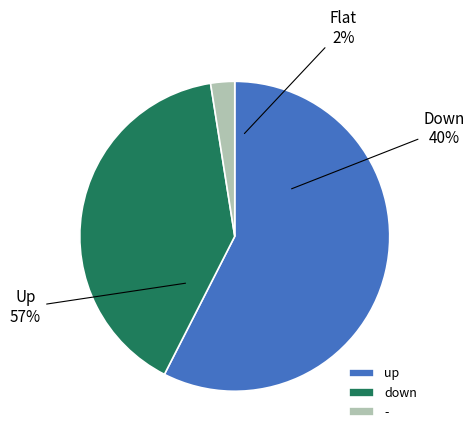

How many slices are in this pie chart?

3